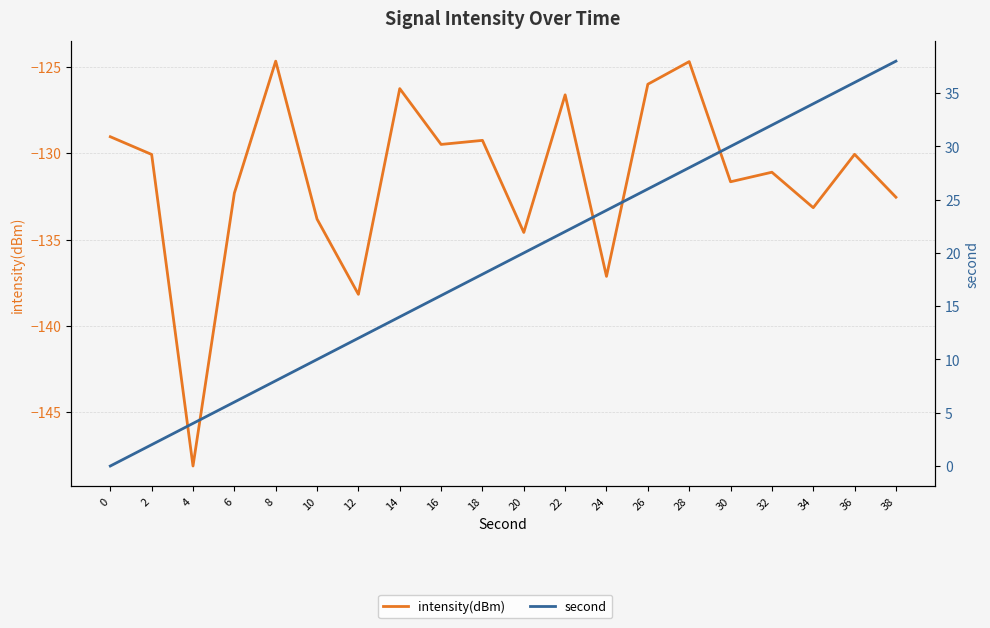

Where is intensity(dBm) nearest to the value -136?

24